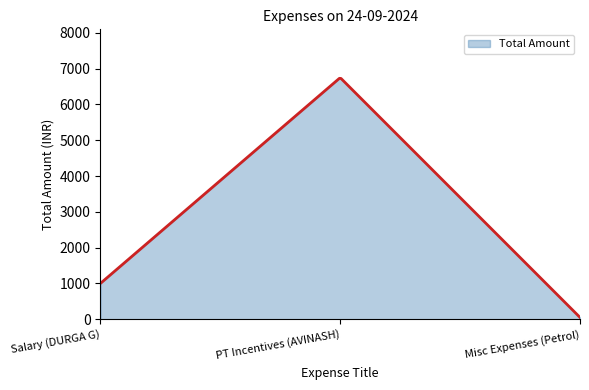

What is the maximum value shown in the chart?

6730.8